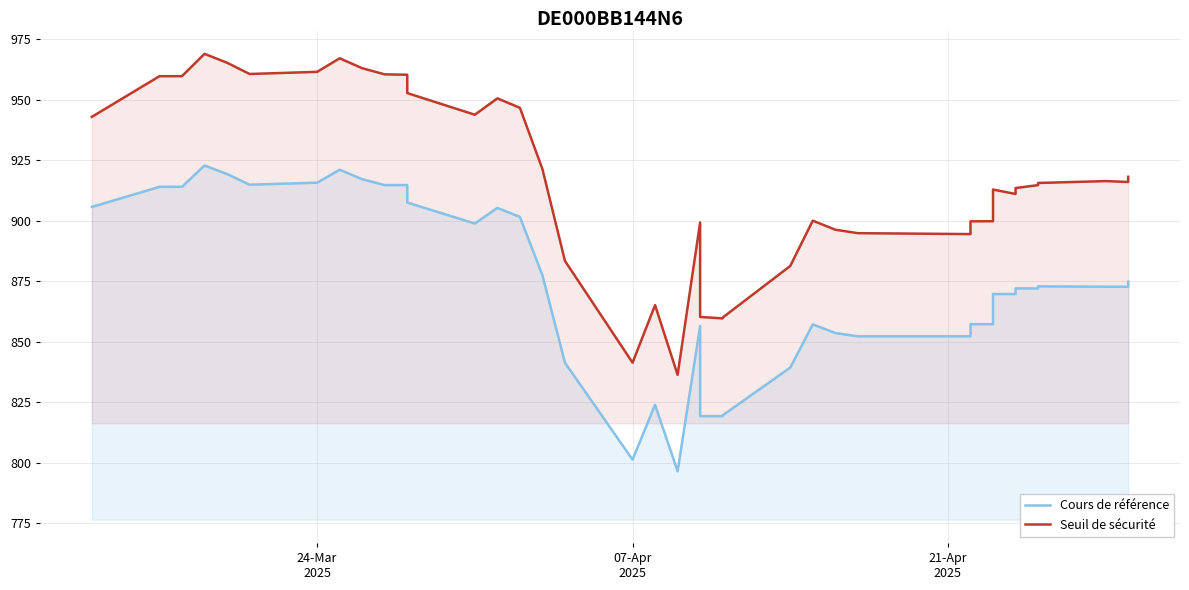

What is the difference between the second highest and second lowest values in the Seuil de sécurité series?

125.7